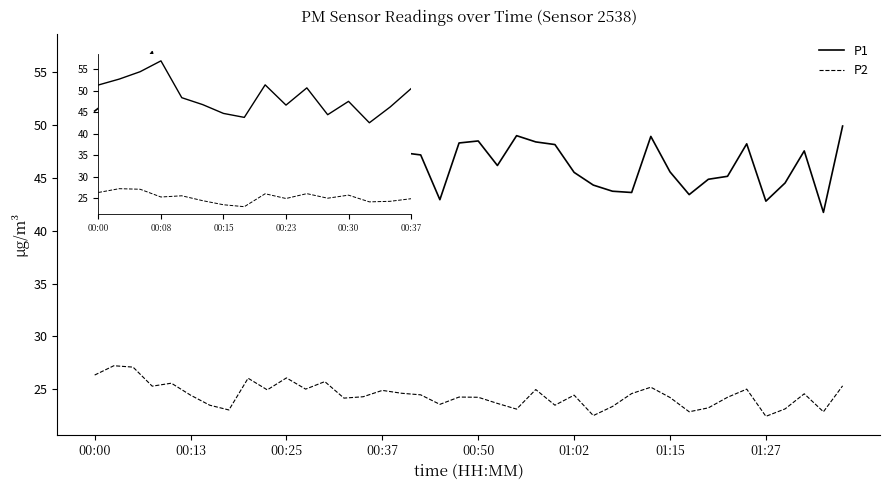

Rank the series by their average value, from highest to lowest.

P1, P2